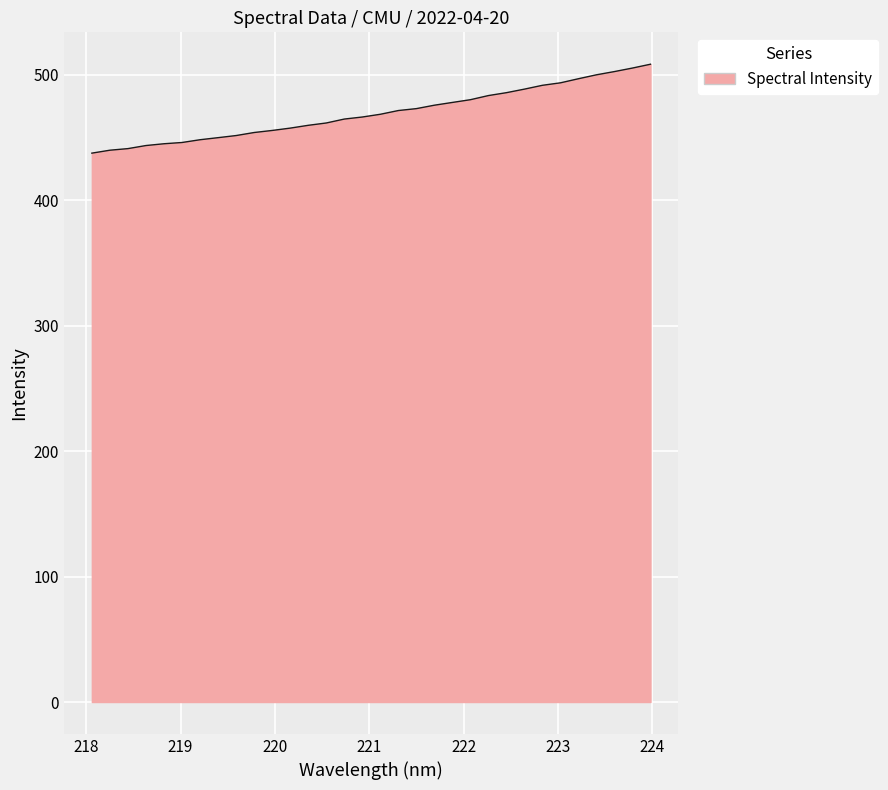

What is the smallest value displayed?

437.5